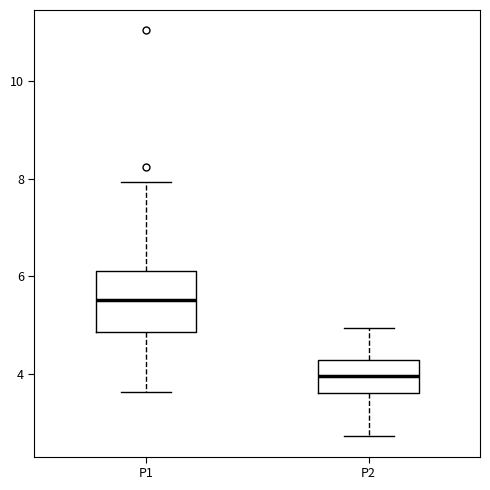

Which box's median line is the lowest?

P2